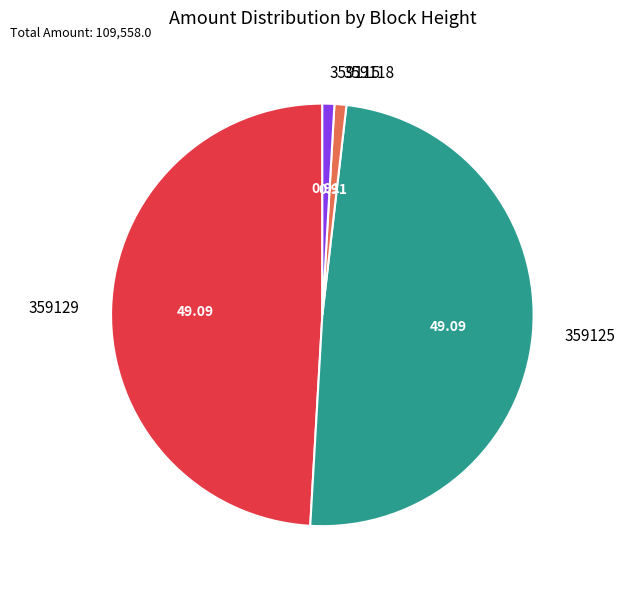

Does 359118 account for over 50% of the chart?

No